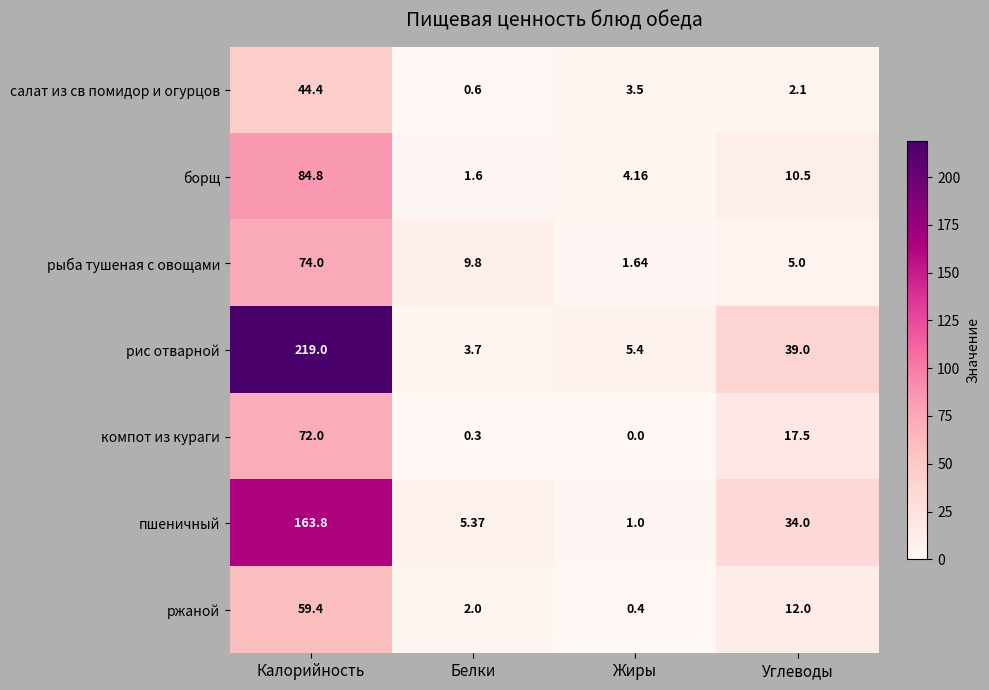

List the series in order of their peak value, highest first.

рис отварной, пшеничный, борщ, рыба тушеная с овощами, компот из кураги, ржаной, салат из св помидор и огурцов